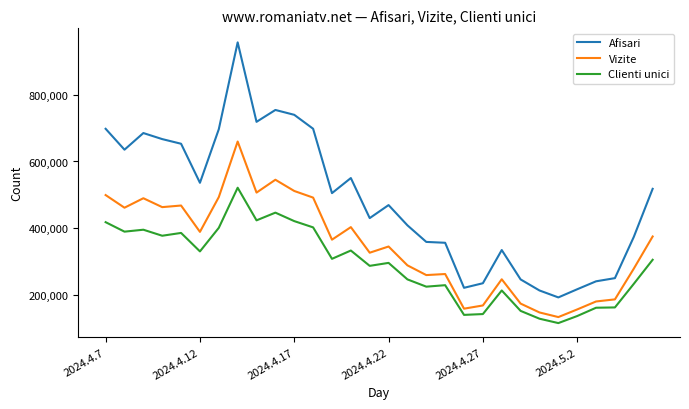

What is the difference between the maximum and minimum values in the Clienti unici series?

406561